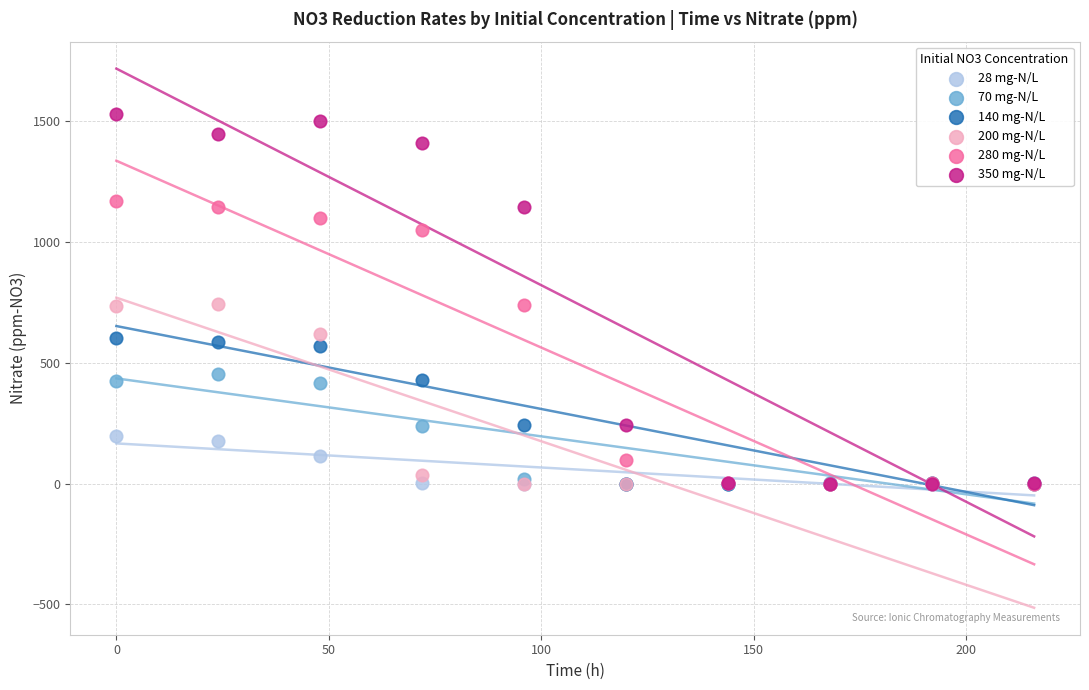

What are all the series names shown in the legend?

28 mg-N/L, 70 mg-N/L, 140 mg-N/L, 200 mg-N/L, 280 mg-N/L, 350 mg-N/L